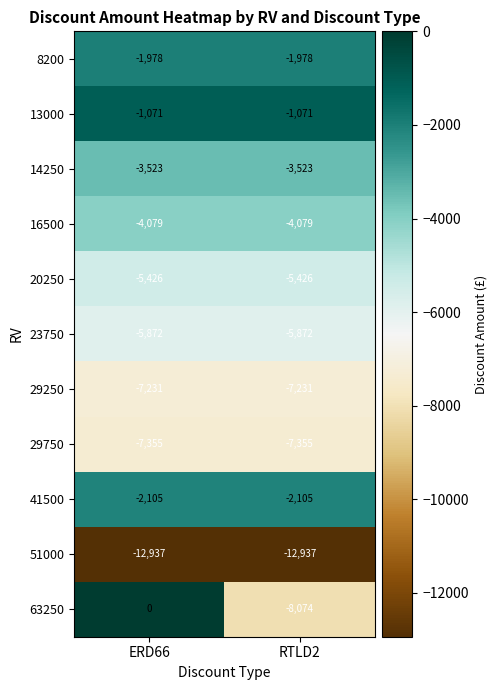

The value of 41500 at ERD66 is -612. True or false?

False